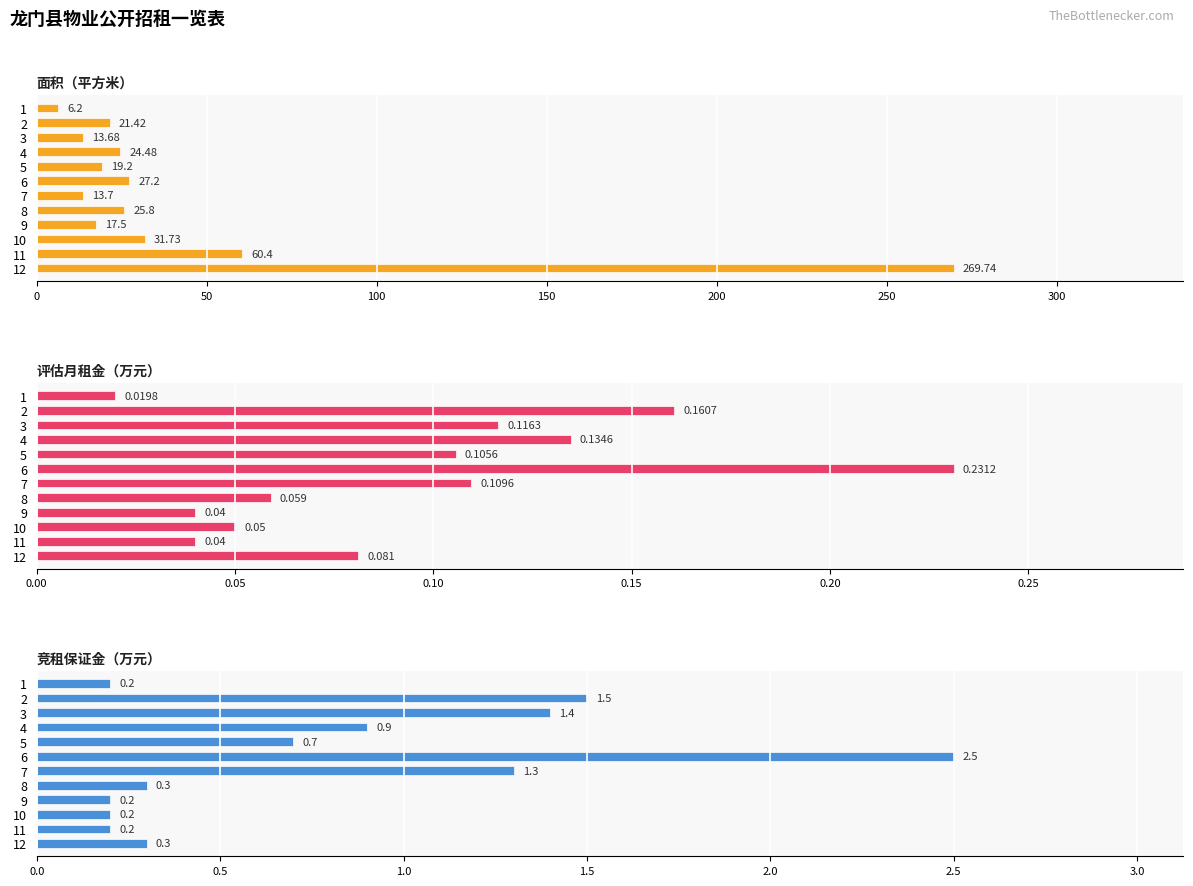

Is it true that 面积（平方米） equals 18.0 at 6?

False